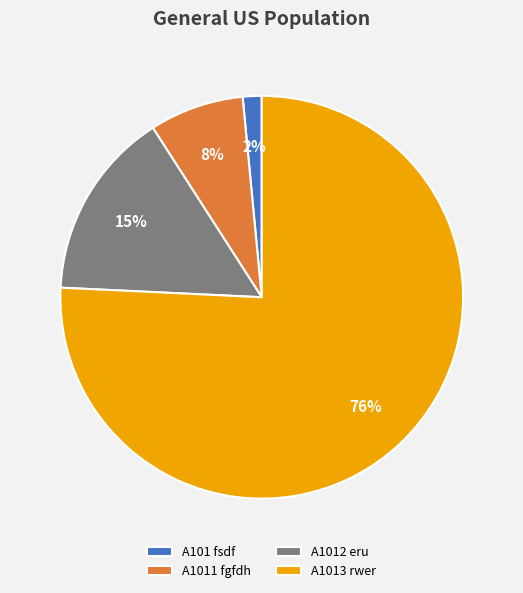

Rank the categories by value from highest to lowest.

A1013 rwer, A1012 eru, A1011 fgfdh, A101 fsdf